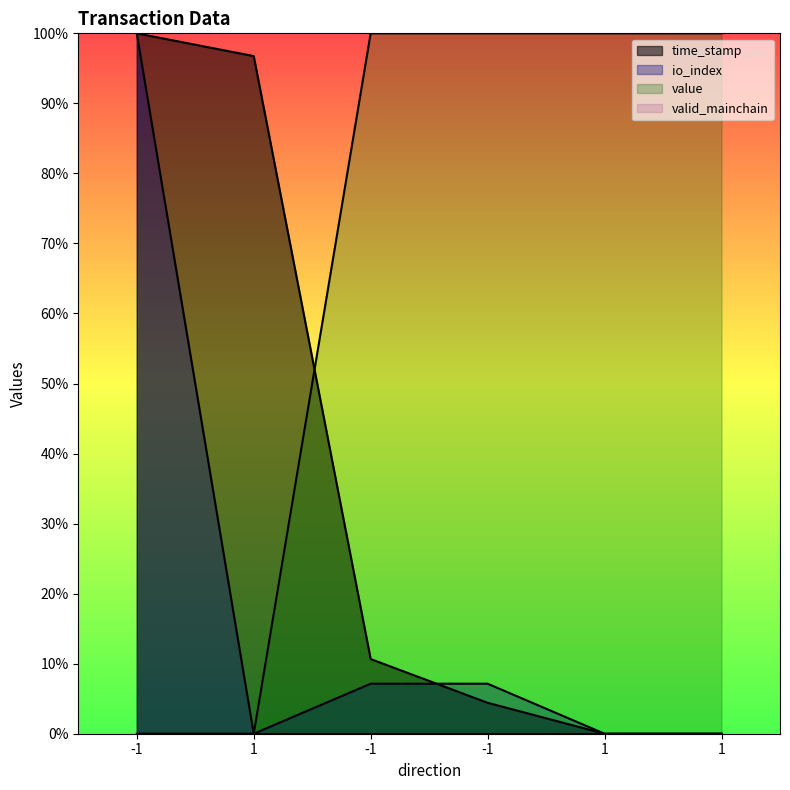

Reading left to right, extract all data points from this chart.

time_stamp: 1.0	1.0	0.1	0.0	0.0	0.0
io_index: 1.0	0.0	0.1	0.1	0.0	0.0
value: 0.0	0.0	1.0	1.0	1.0	1.0